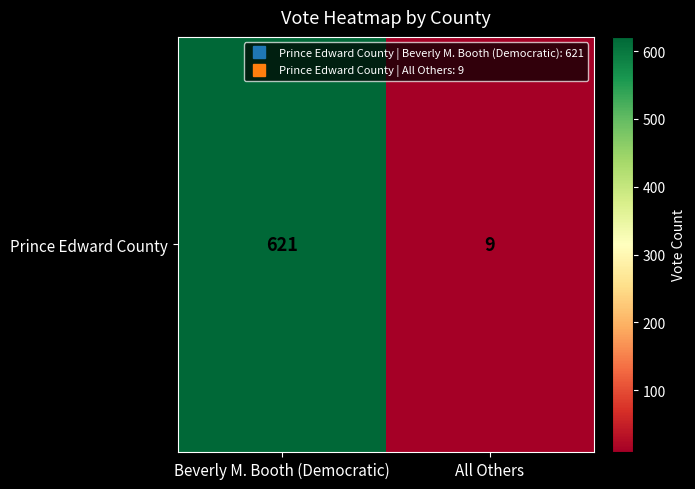

What is the sum of all values?

630